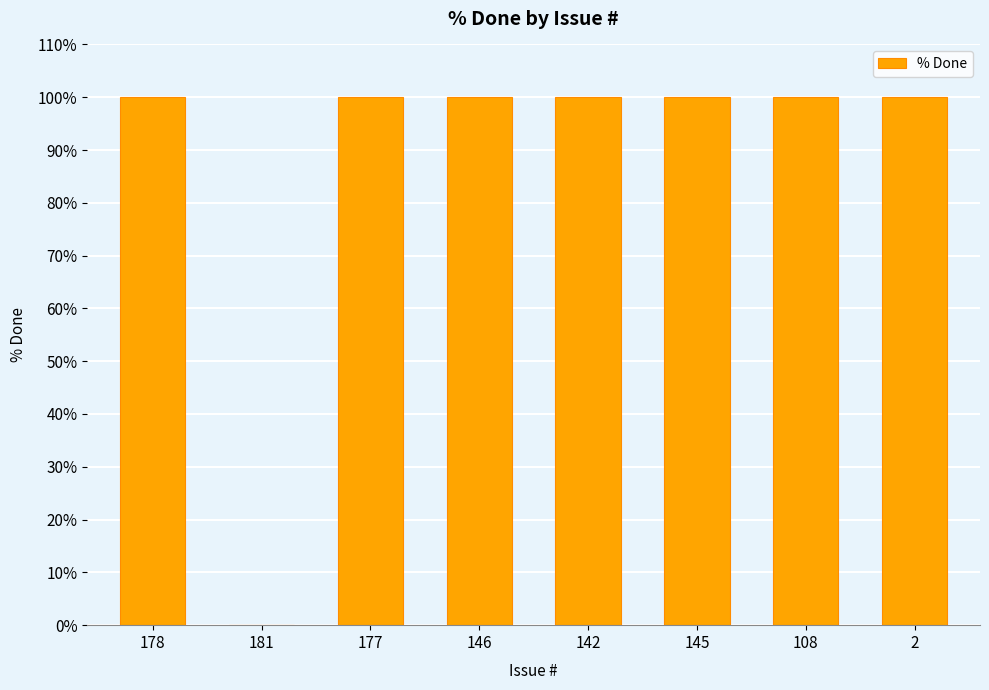

What is the sum of all values?

700